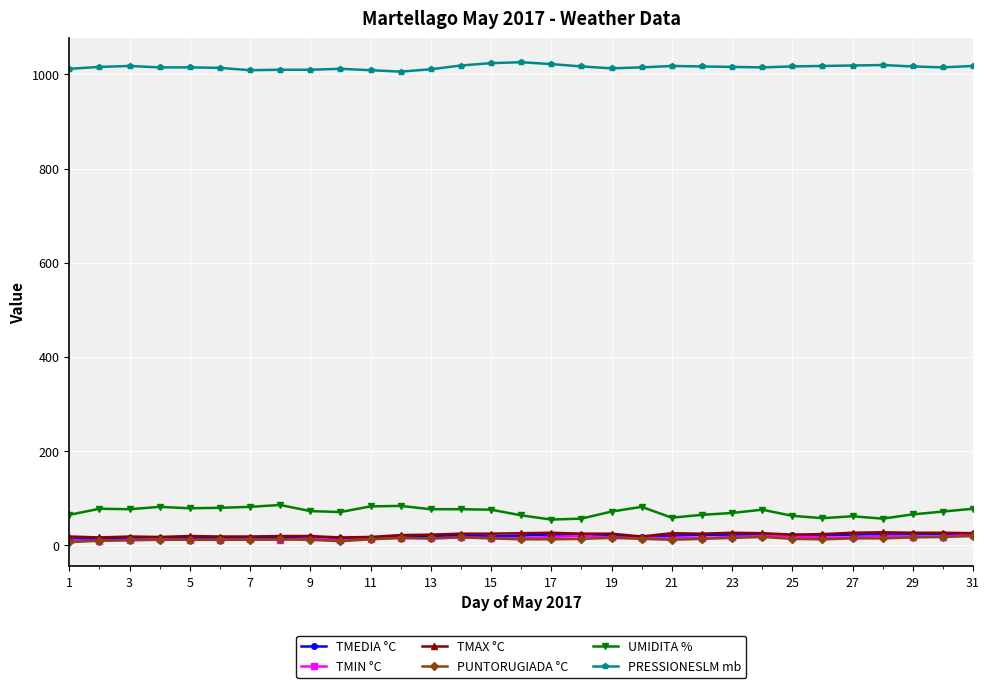

True or false: PUNTORUGIADA °C has more than 2 interior local peaks.

True